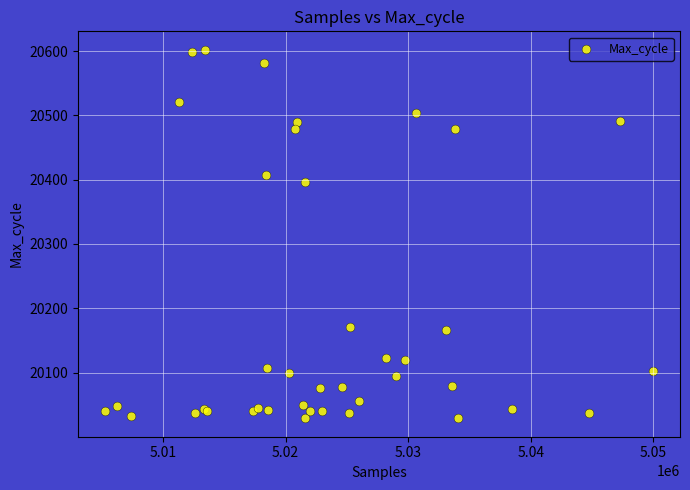

What Y value in the scatter plot is closest to 20315?

20396